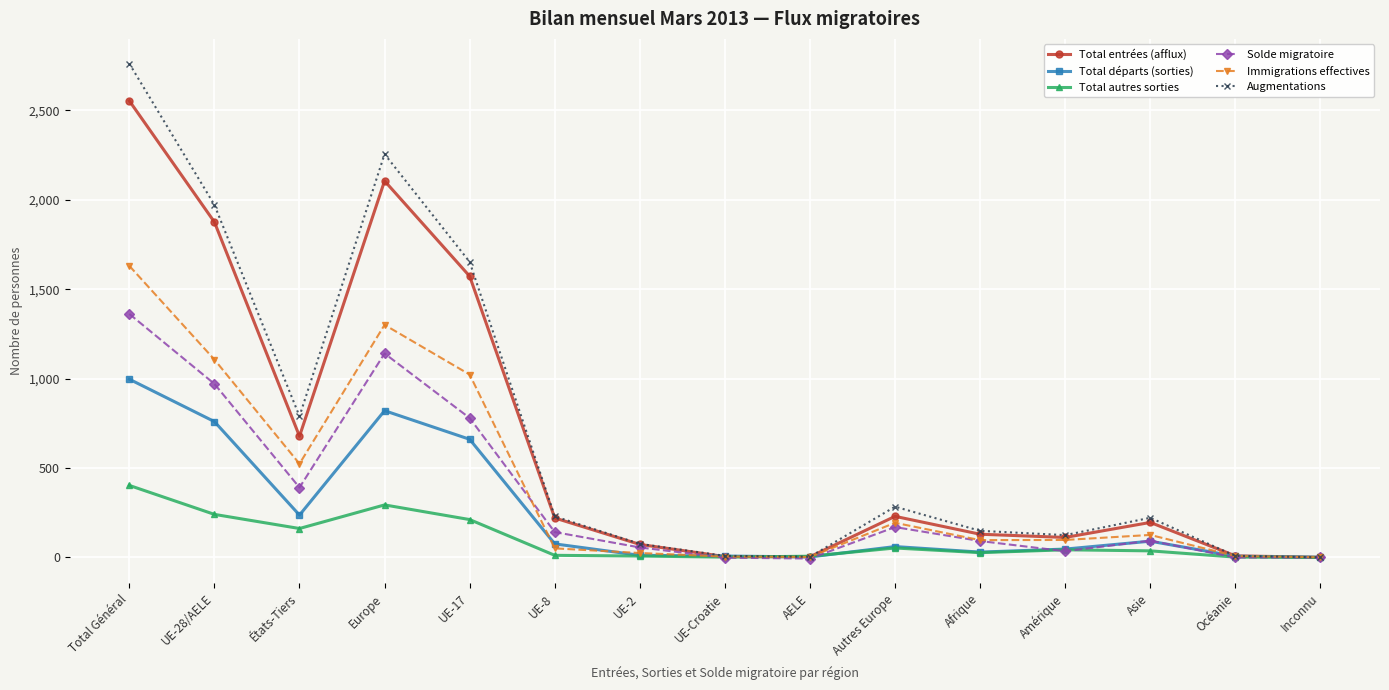

What is the difference between the maximum and minimum values in the Solde migratoire series?

1368